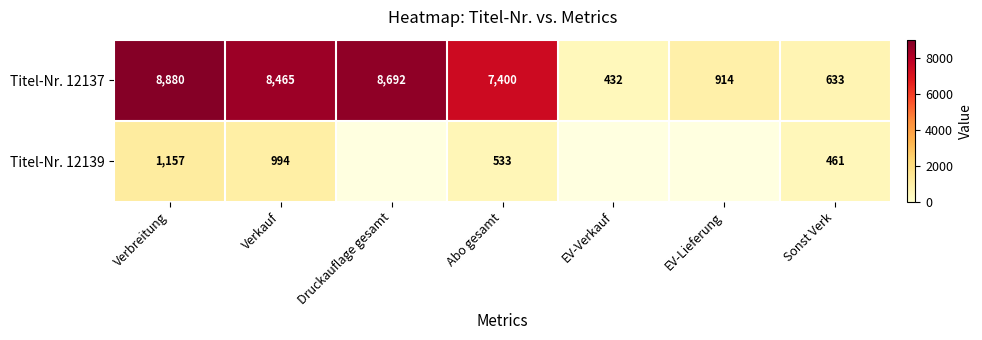

Which series changed the most between Verbreitung and Abo gesamt?

Titel-Nr. 12137